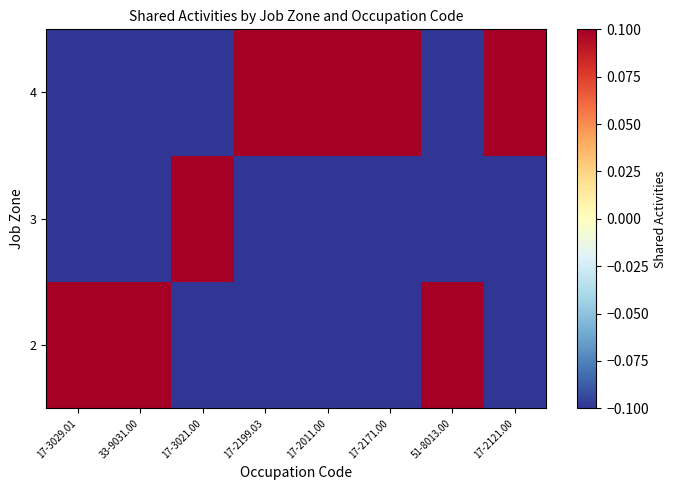

At which category is the sum across all series the highest?

17-3029.01